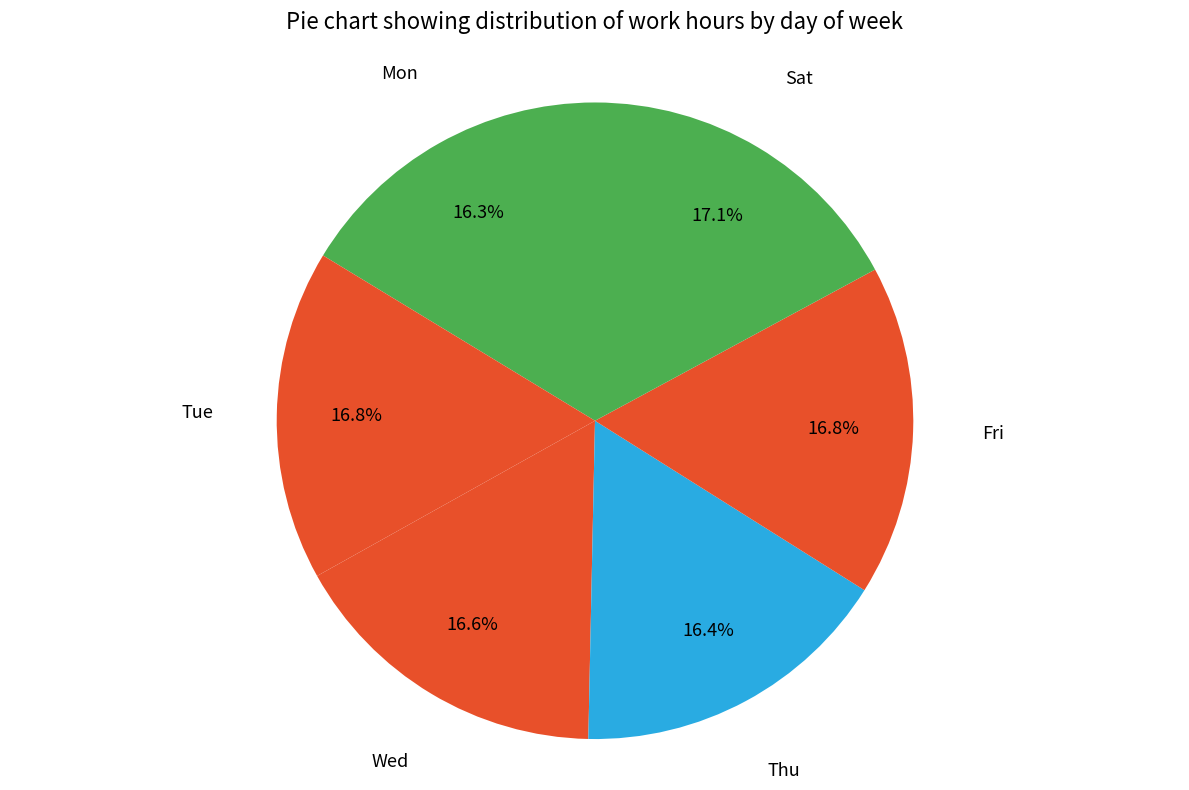

How many segments does this pie chart have?

6